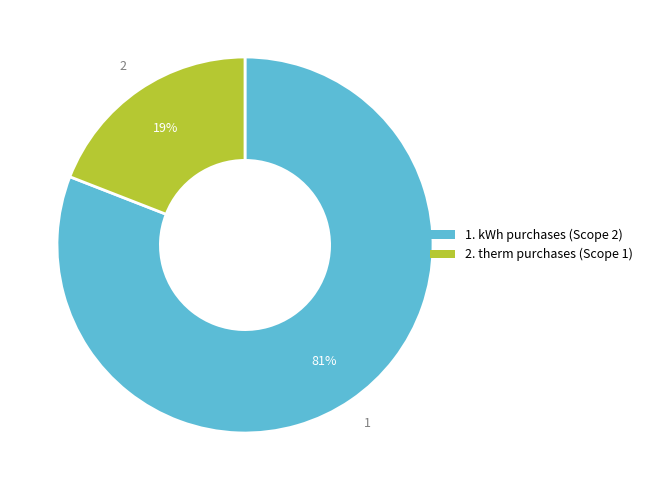

To the nearest percent, what is the average slice percentage?

50%